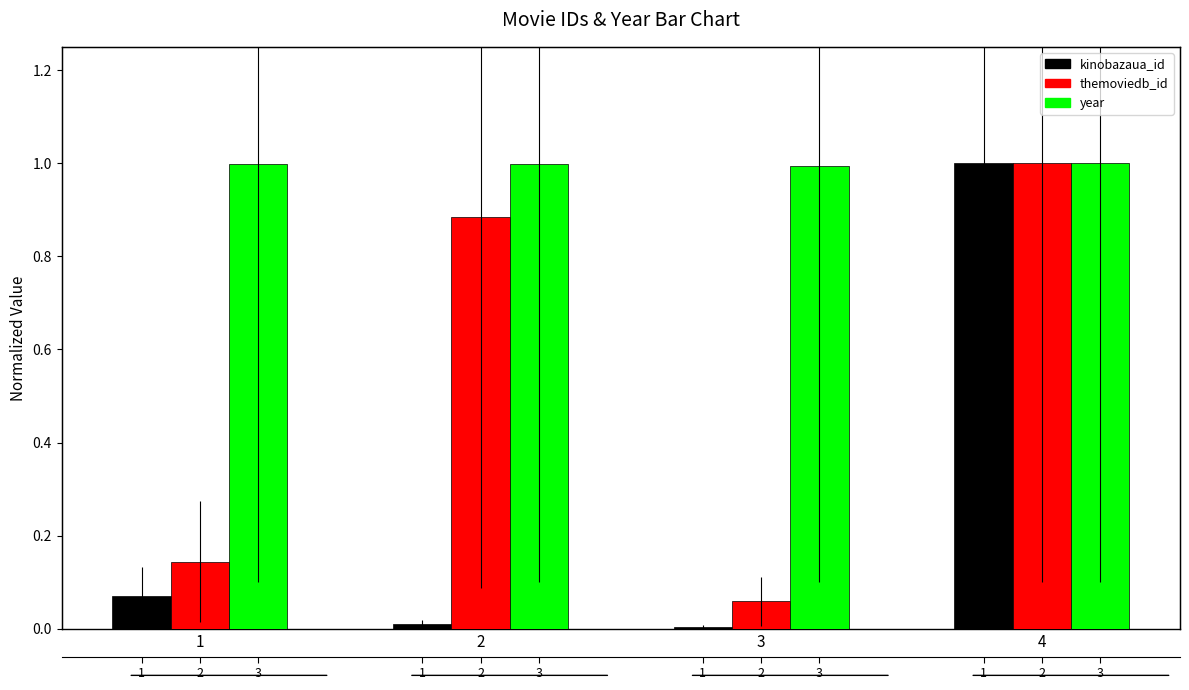

Between 2 and 3, which series saw the biggest shift?

themoviedb_id